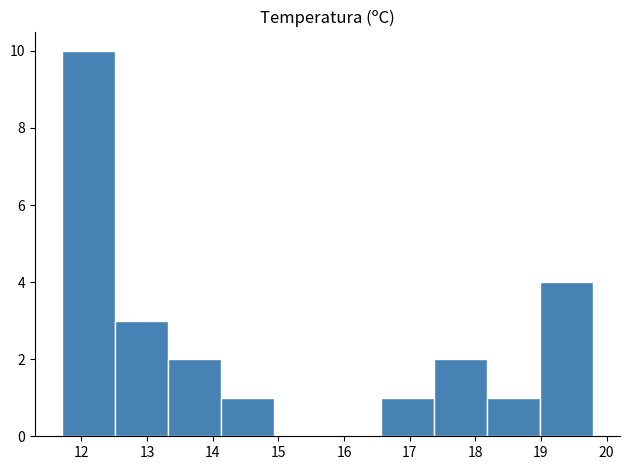

Reading left to right, list every bar in this chart as the range it spans on the x-axis followed by its height. Neither the bar edges nor the heights are printed on the chart, so give them approximately, as read against the axes.

11.70 to 12.51: 10
12.51 to 13.32: 3
13.32 to 14.13: 2
14.13 to 14.94: 1
14.94 to 15.75: 0
15.75 to 16.56: 0
16.56 to 17.37: 1
17.37 to 18.18: 2
18.18 to 18.99: 1
18.99 to 19.80: 4